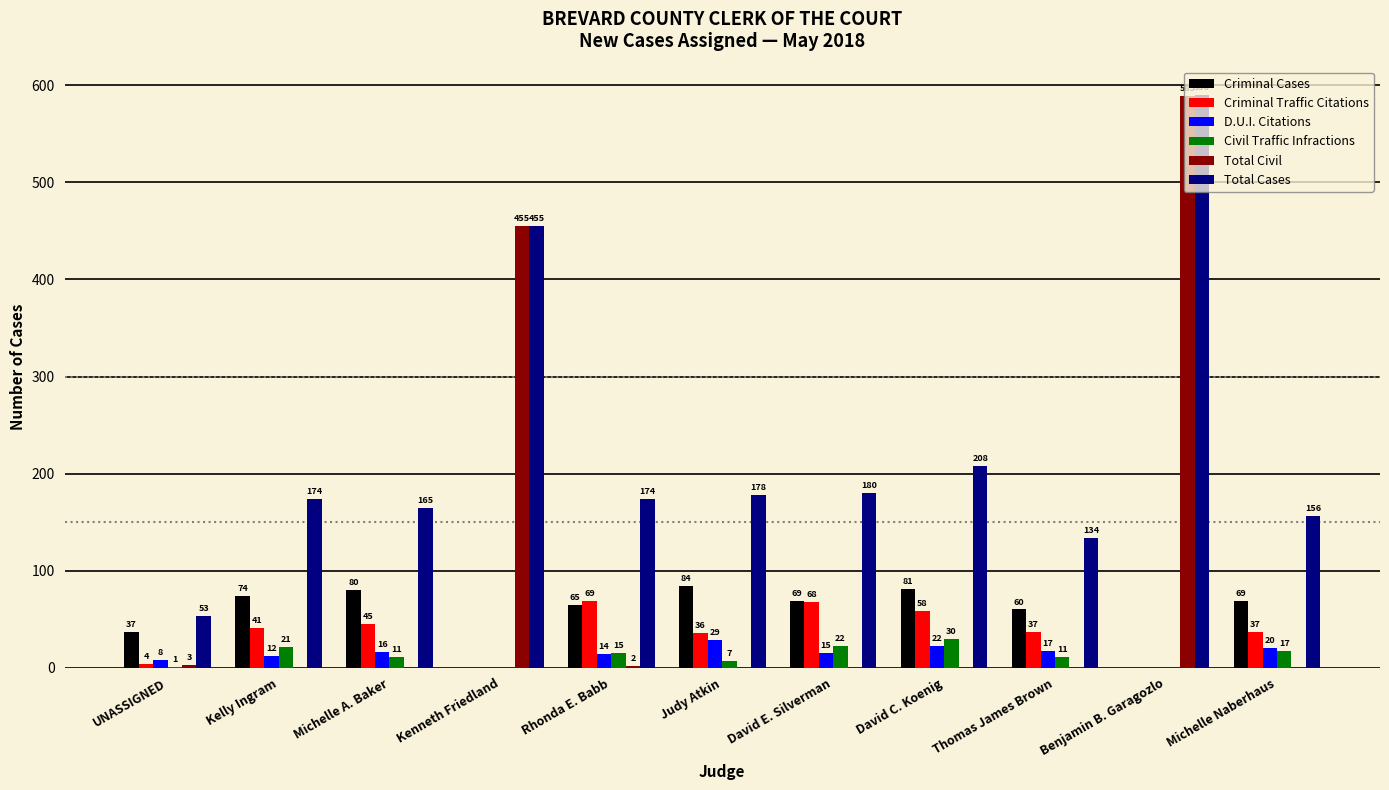

Is the value of Criminal Traffic Citations at Judy Atkin greater than the value of Criminal Cases at David C. Koenig?

No